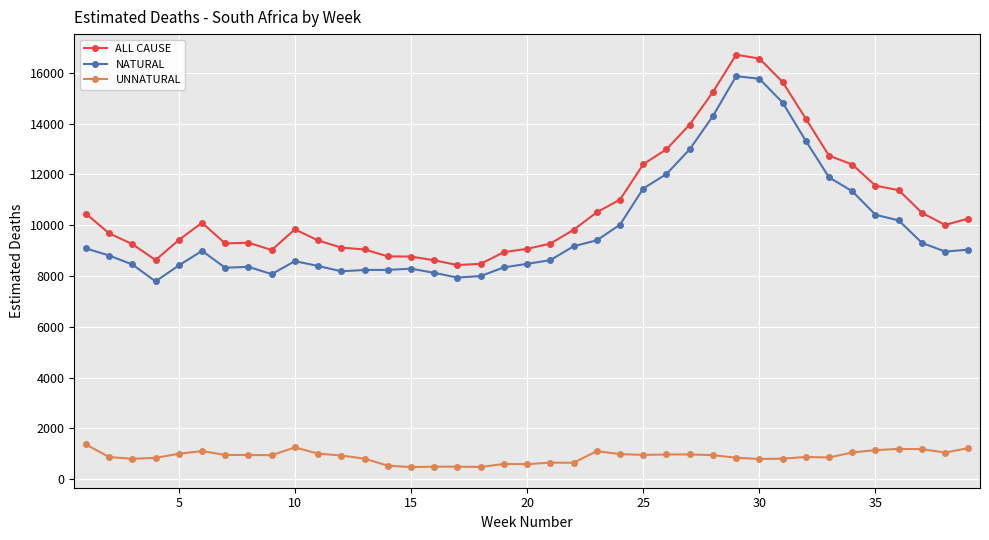

True or false: NATURAL and ALL CAUSE intersect in this chart.

False